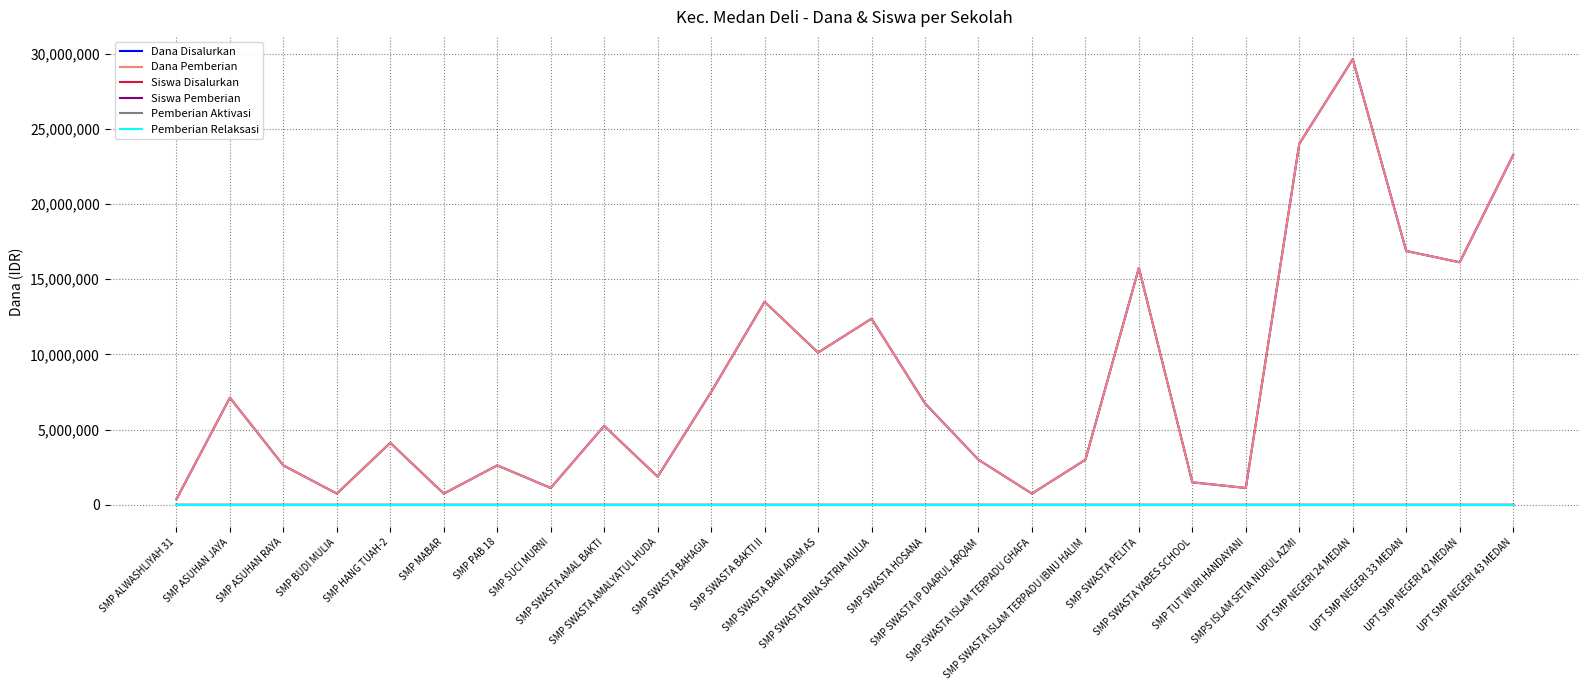

Does the chart display data point markers on the line(s)?

No